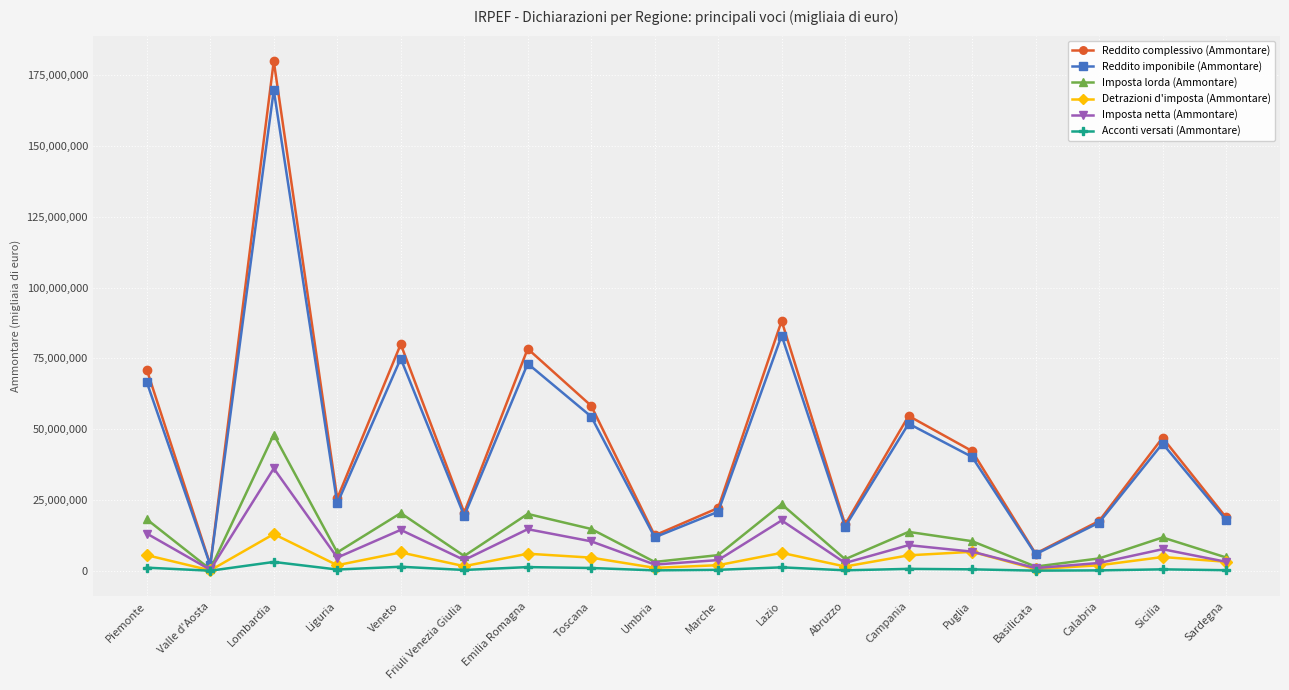

Count the number of categories in the chart.

18